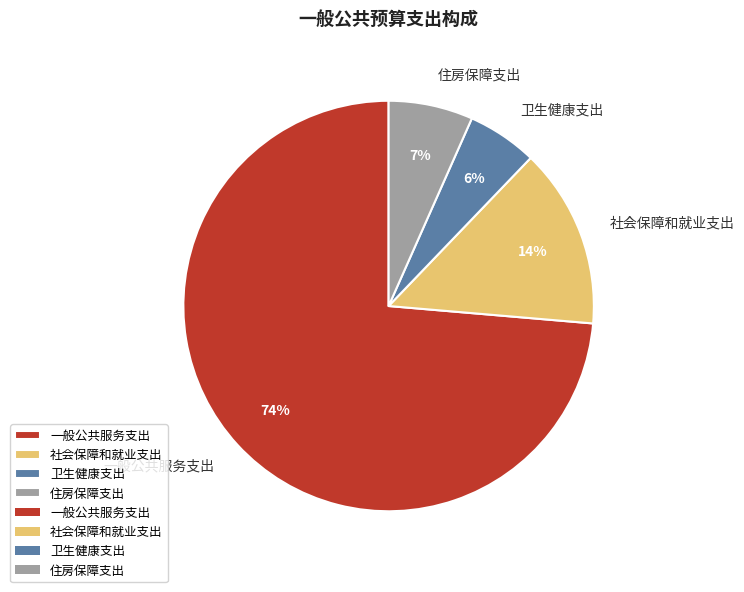

How many segments does this pie chart have?

4